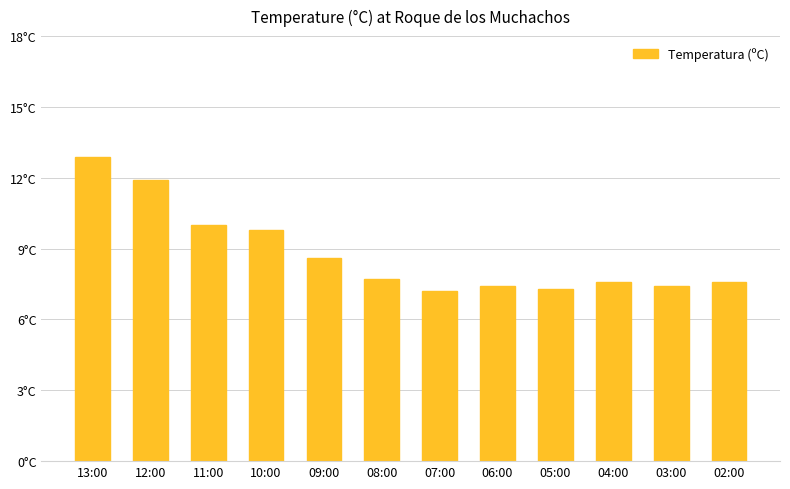

The value at 03:00 is 7.4. True or false?

True